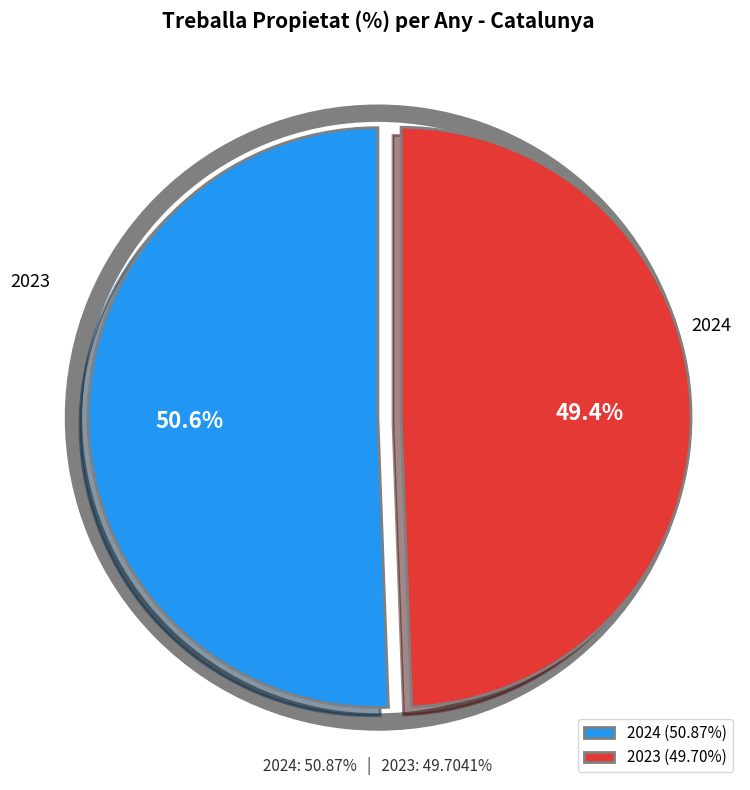

What is the ratio of the value at 2024 to the value at 2023?

1.0